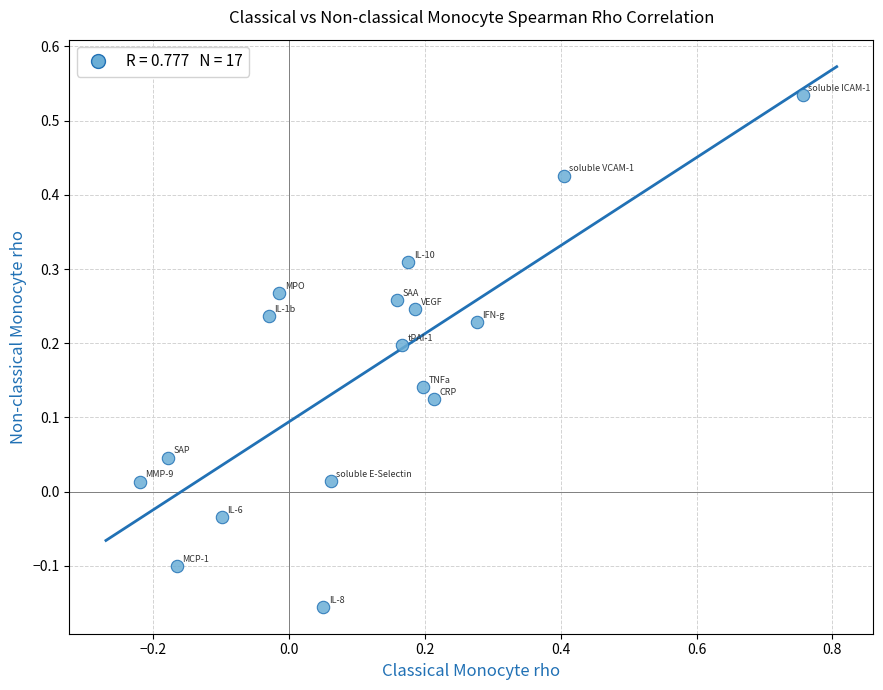

What is the range of Y values (max minus min)?

0.7